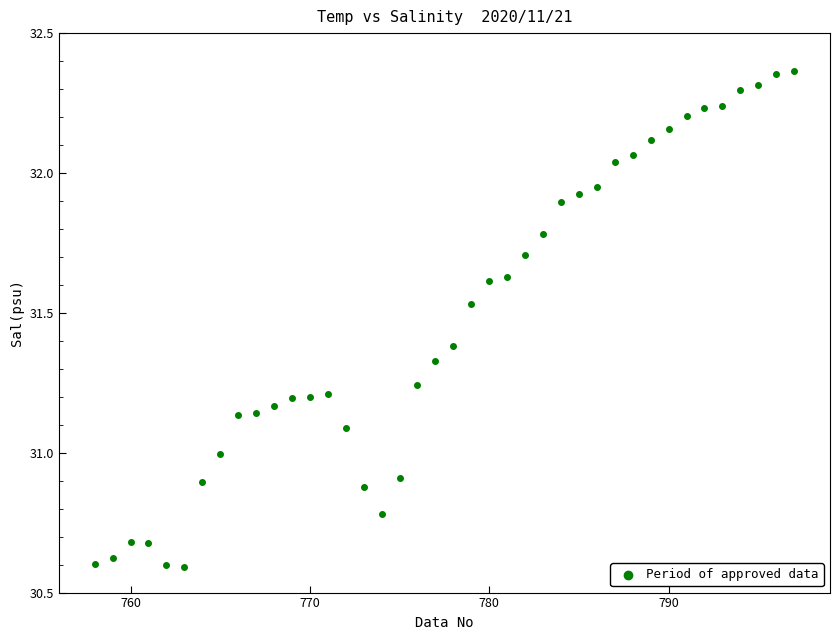

What is the range of Y values (max minus min)?

1.8